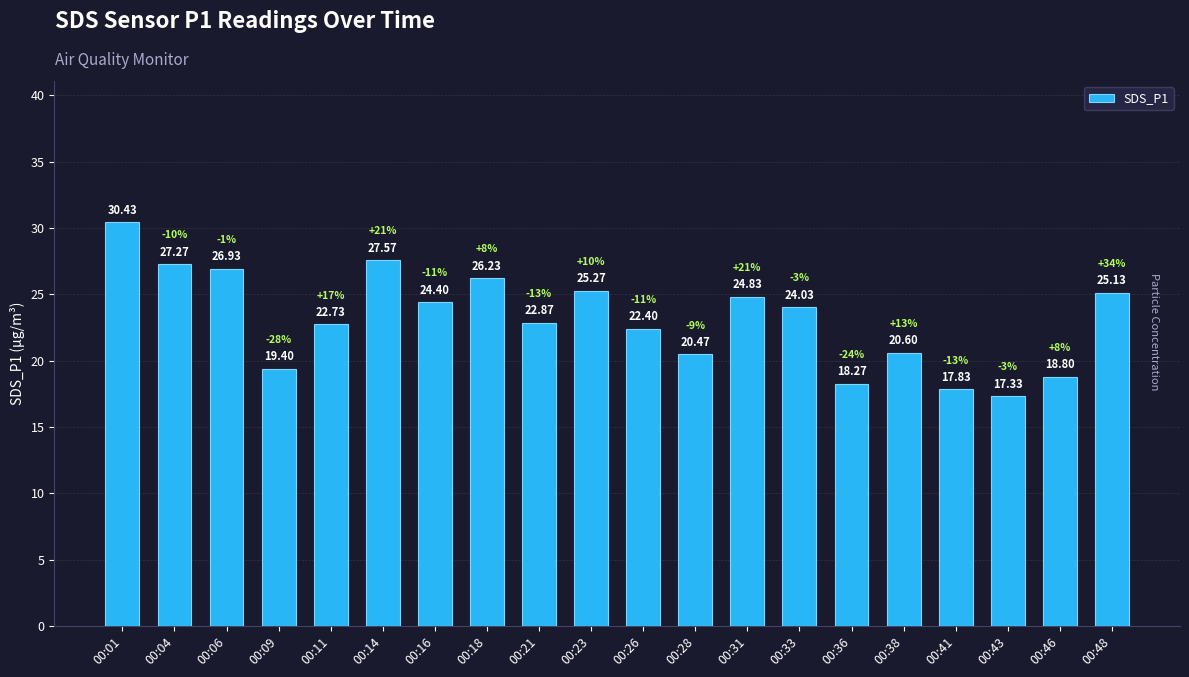

What is the sum of the values at 00:33 and 00:26?

46.4